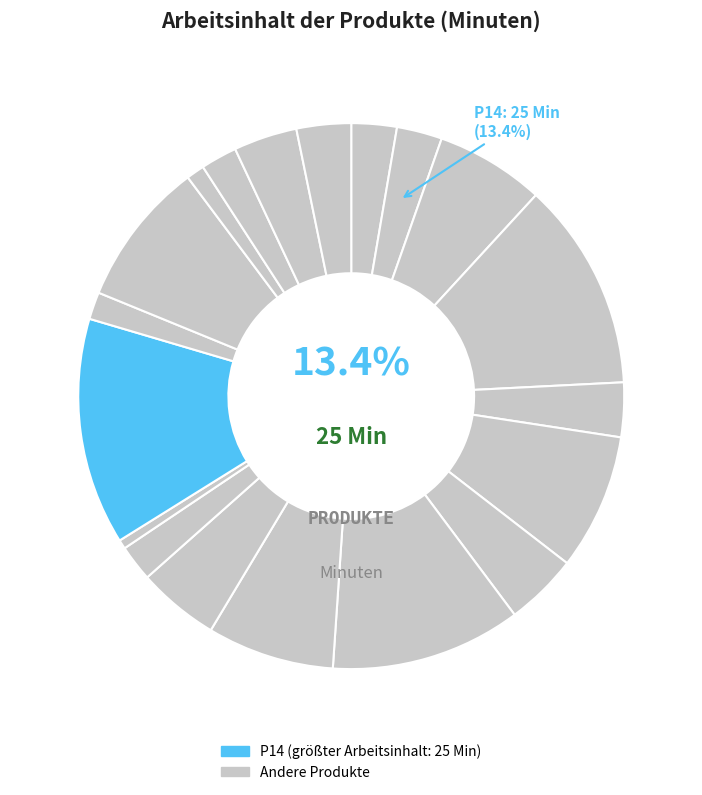

To the nearest percent, what portion does P9 represent?

11%